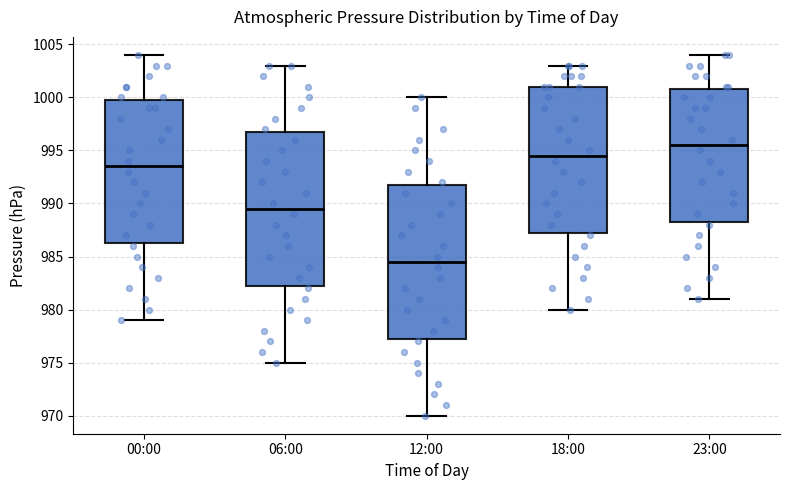

Which box has the lowest median line?

12:00